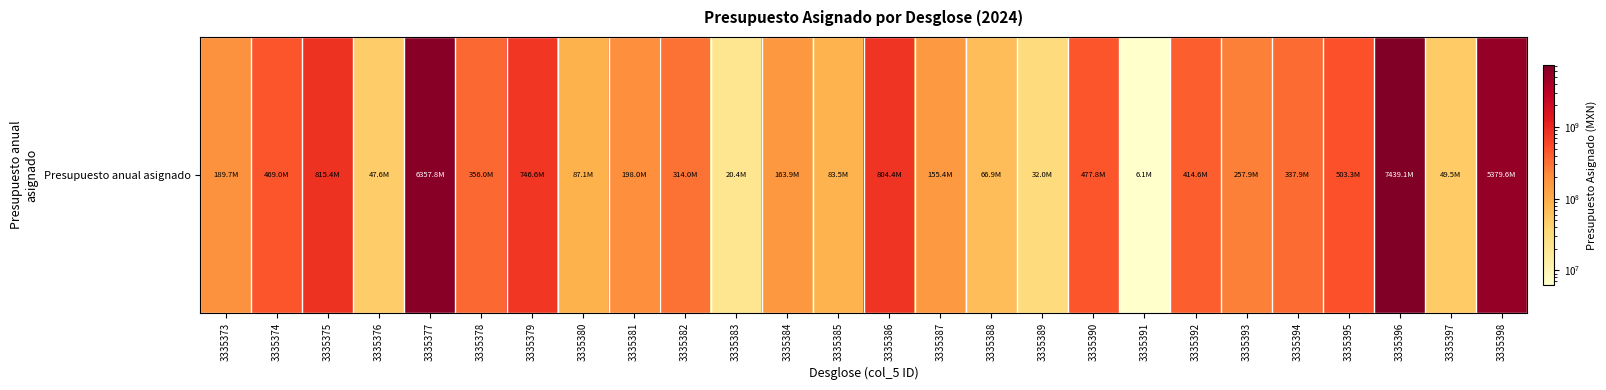

What is the difference between the maximum and minimum values?

7432999323